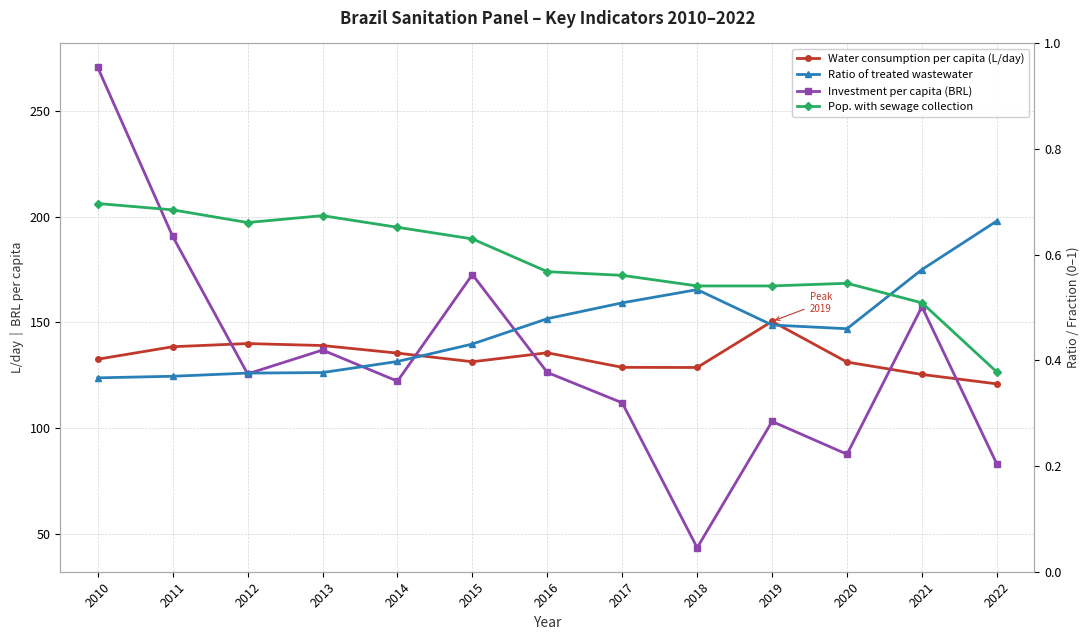

At how many categories does at least one series exceed 42?

13